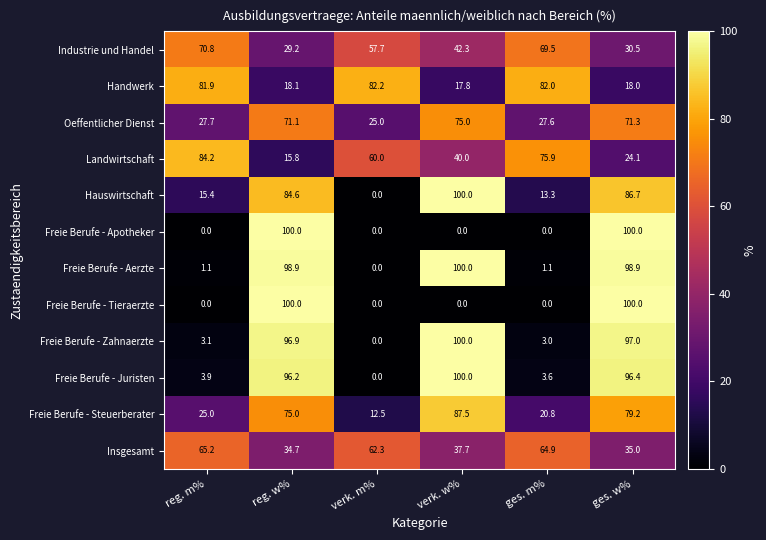

The Freie Berufe - Juristen series shows 64.1 at verk. m%. True or false?

False